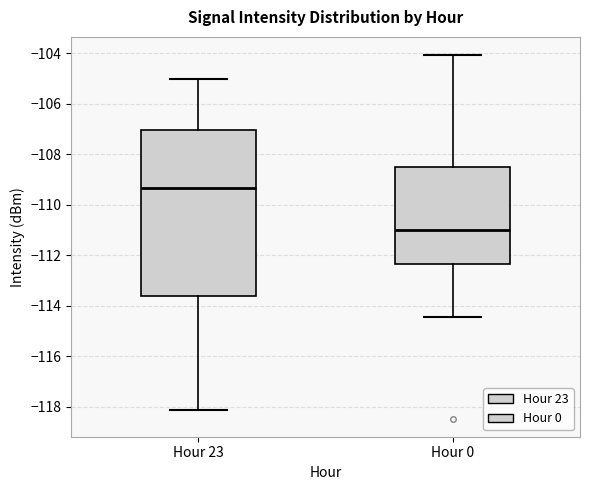

Which box is the tallest, from its lower edge to its upper edge?

Hour 23